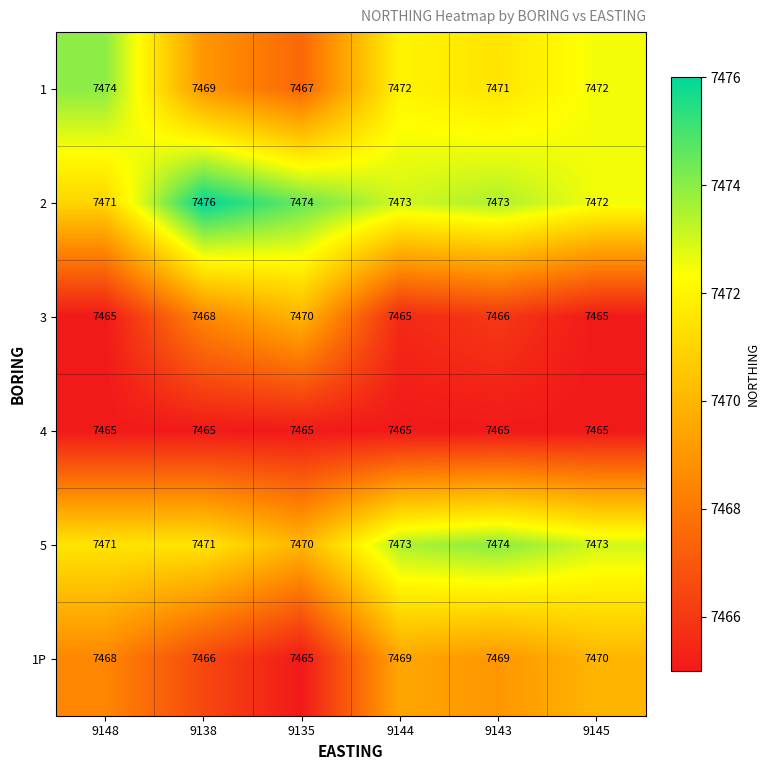

What is the difference between the highest and lowest values at 9145?

8